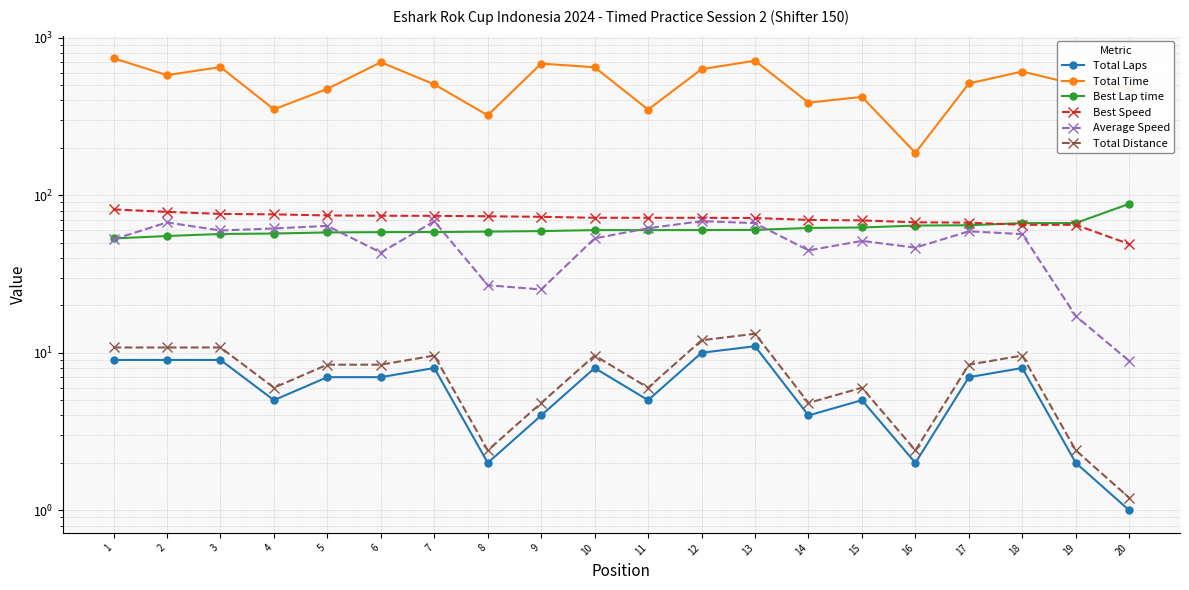

What is the value of the Average Speed point at the 2nd from the left?

67.2